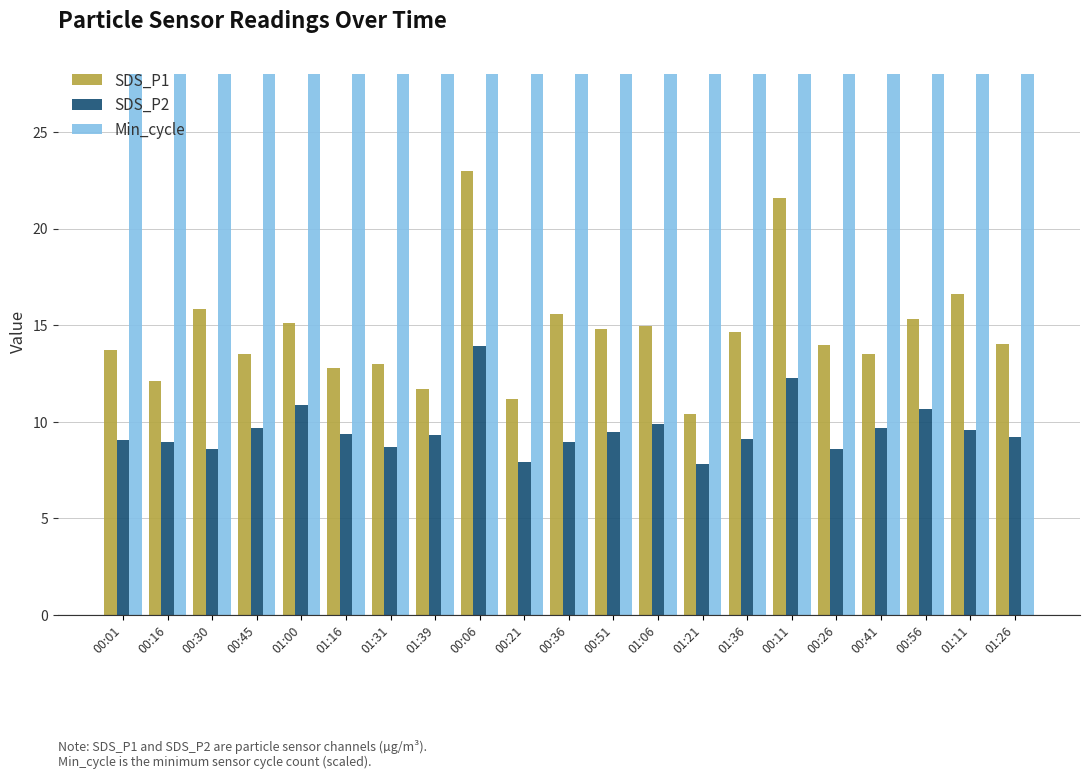

What is the label of the 1st bar from the right?

01:26